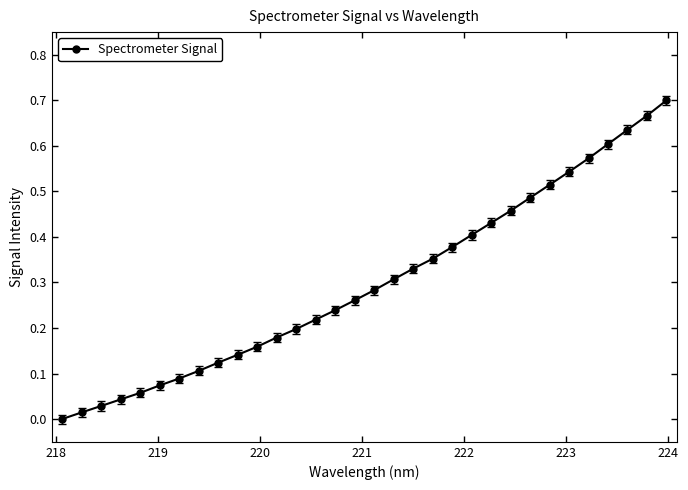

Count the number of values greater than 0.

31